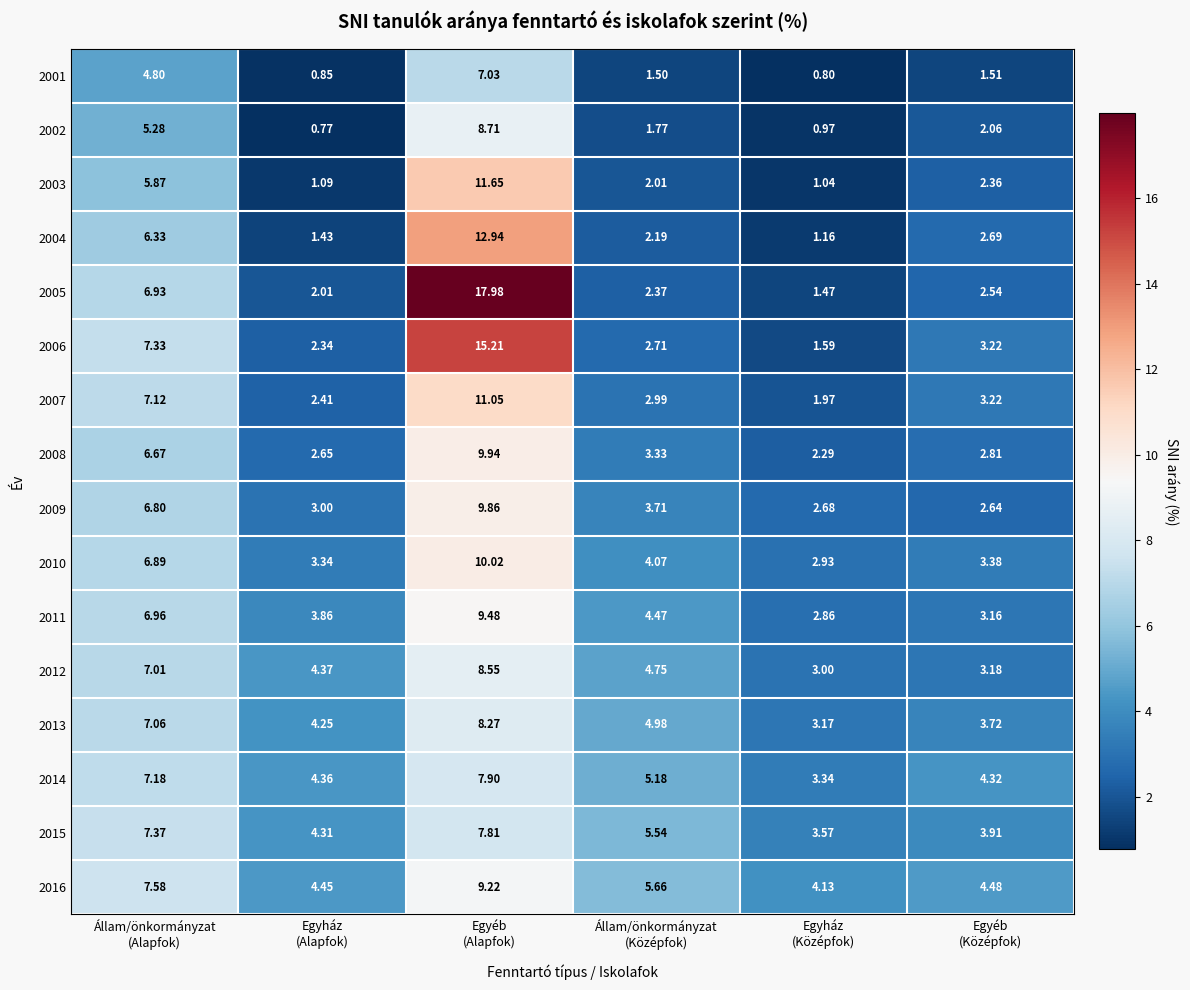

How many series are shown in this chart?

16